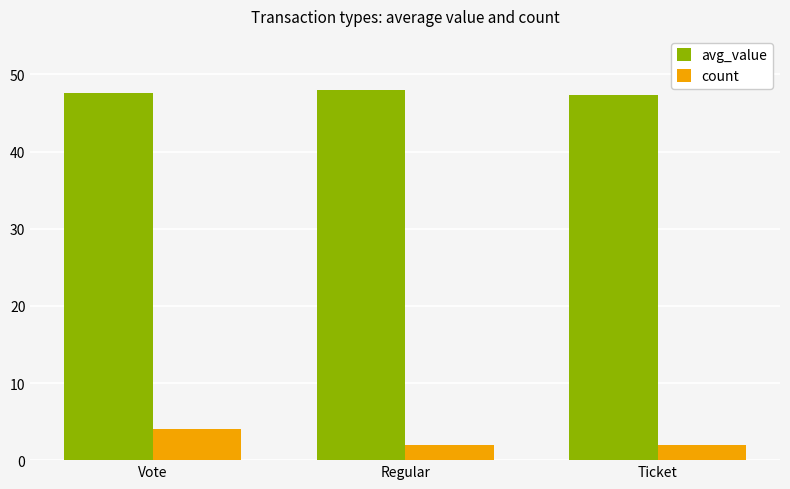

What is the spread (max minus min) of values at Ticket?

45.4